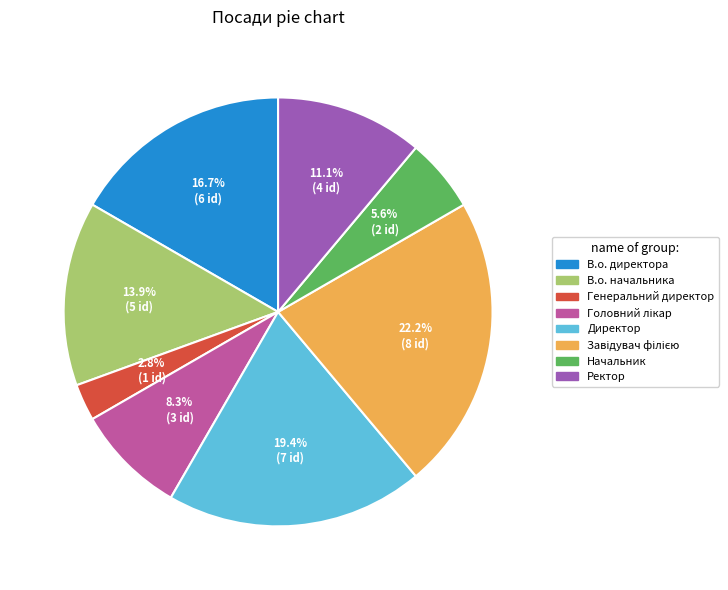

How much of the chart is everything except Начальник?

94.4%